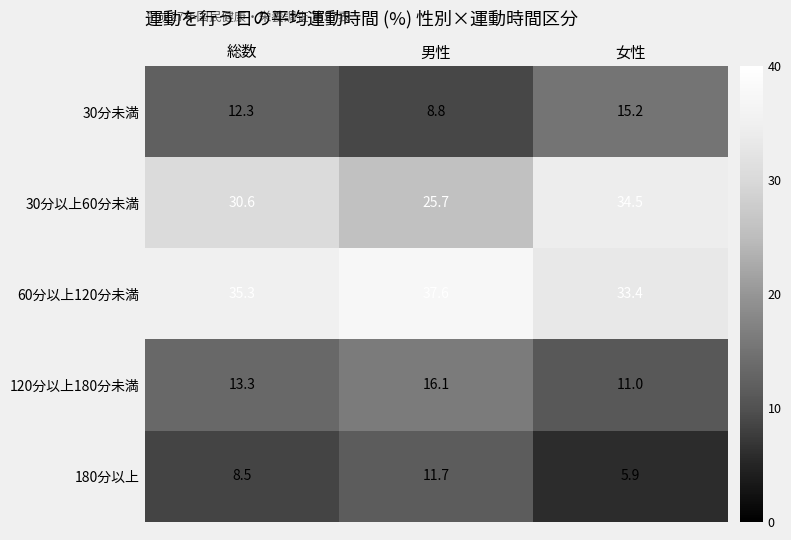

What is the difference between the 180分以上 values at 総数 and 女性?

2.6